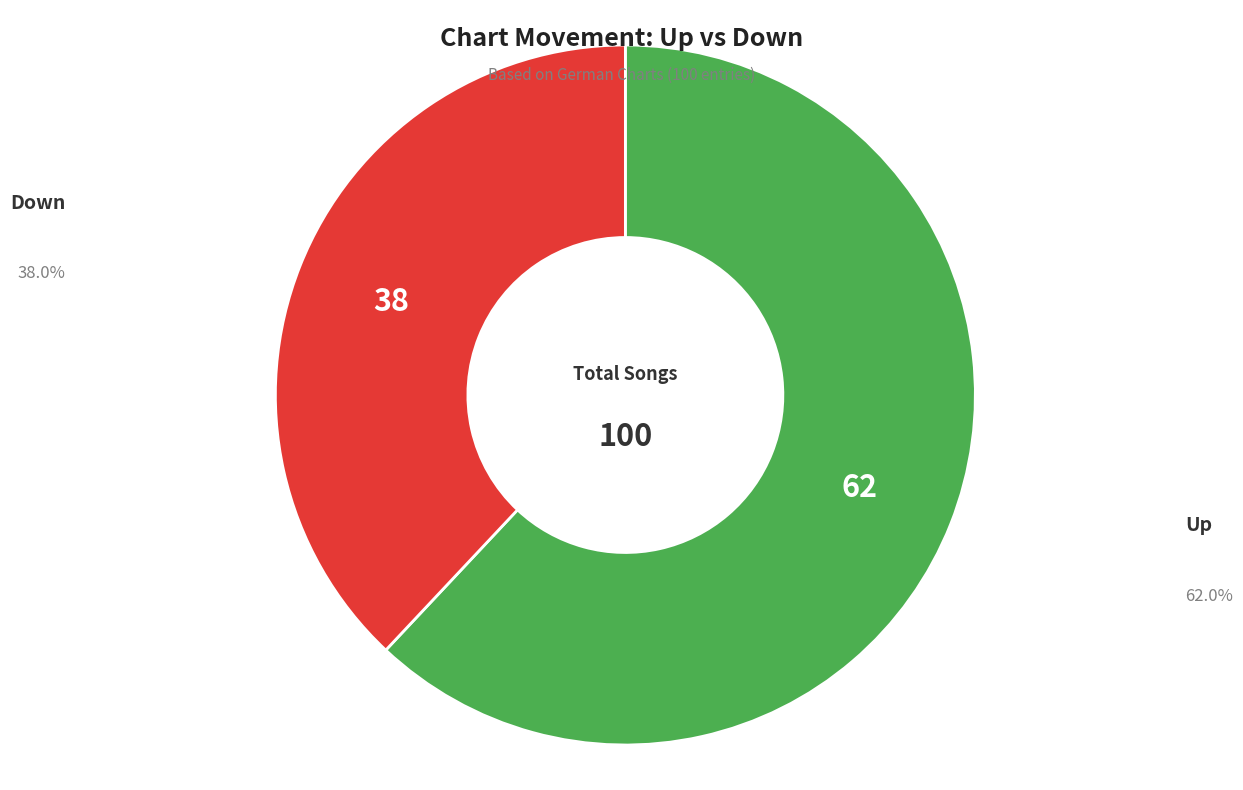

How many segments does this pie chart have?

2